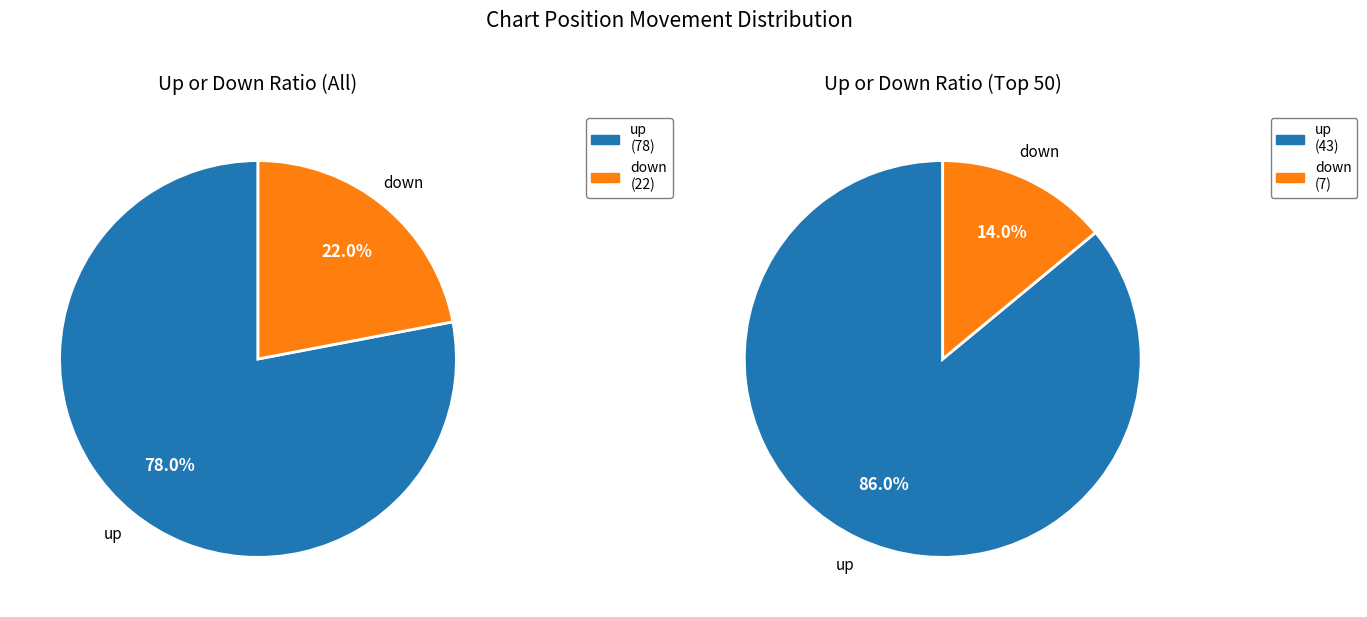

What is the change in value from up to down?

-56